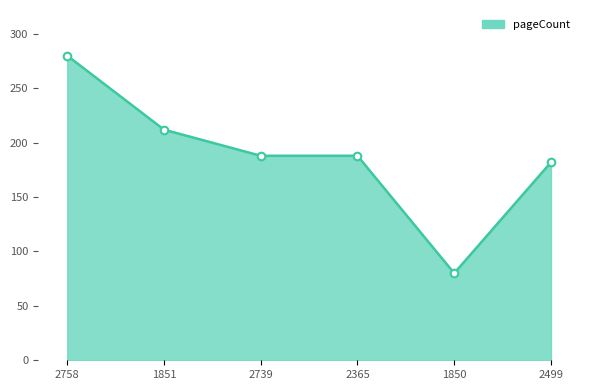

What is the change in value from 2758 to 2499?

-98